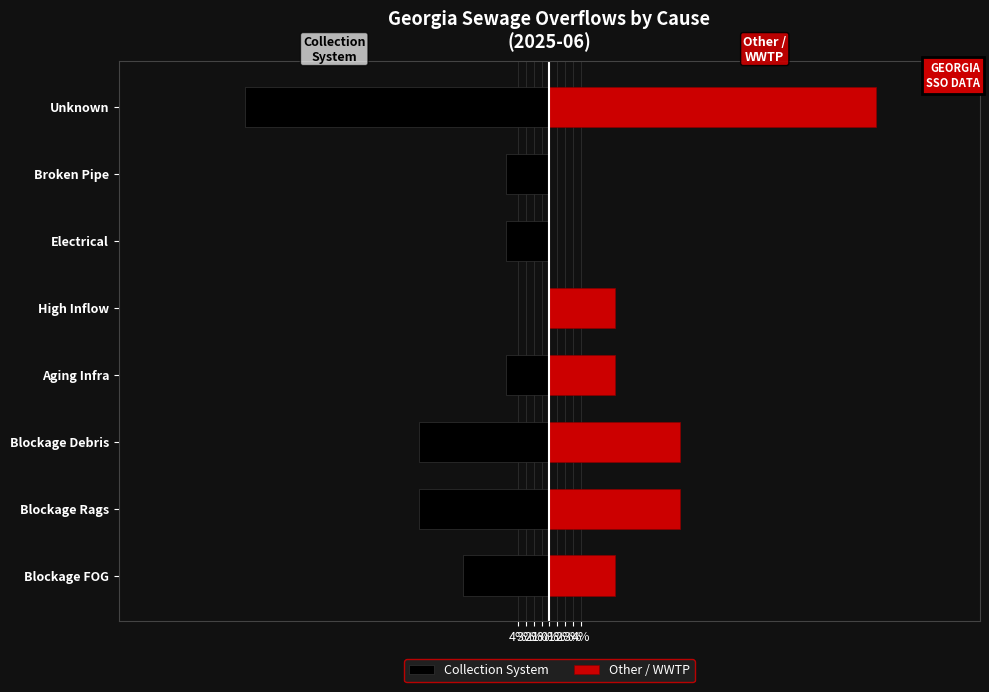

At Blockage Debris, list the series in order from smallest to largest.

Collection System, Other / WWTP